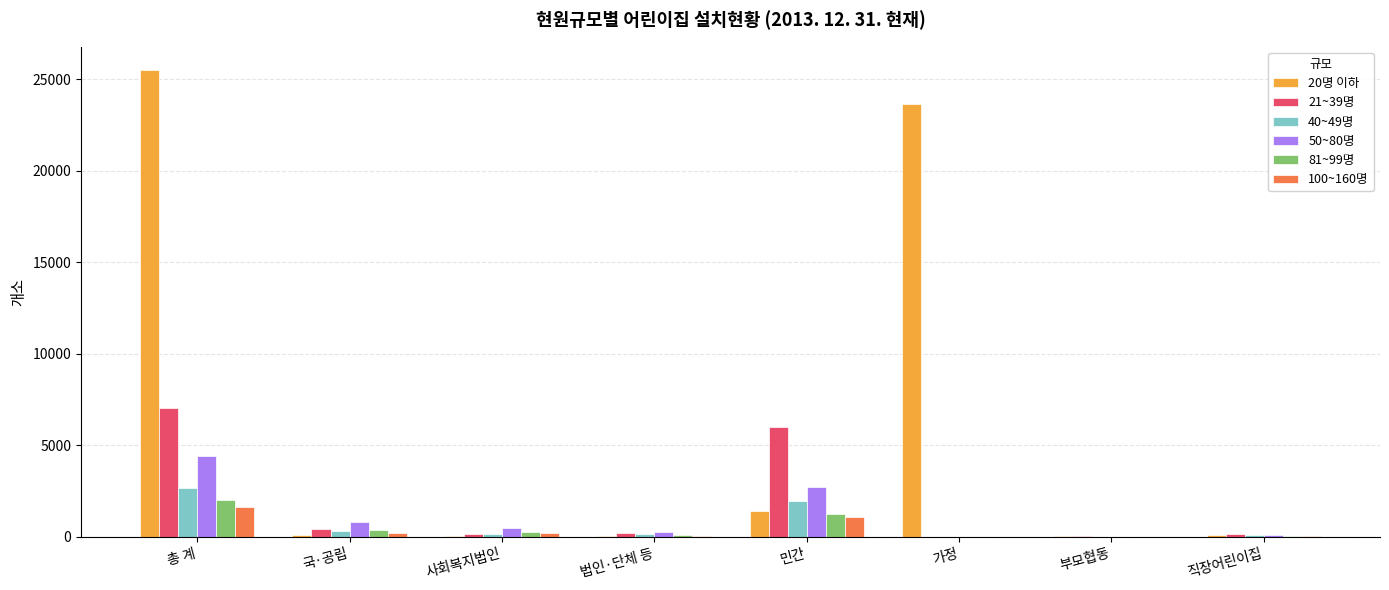

What is the sum of the 50~80명 values at 부모협동 and 직장어린이집?

111